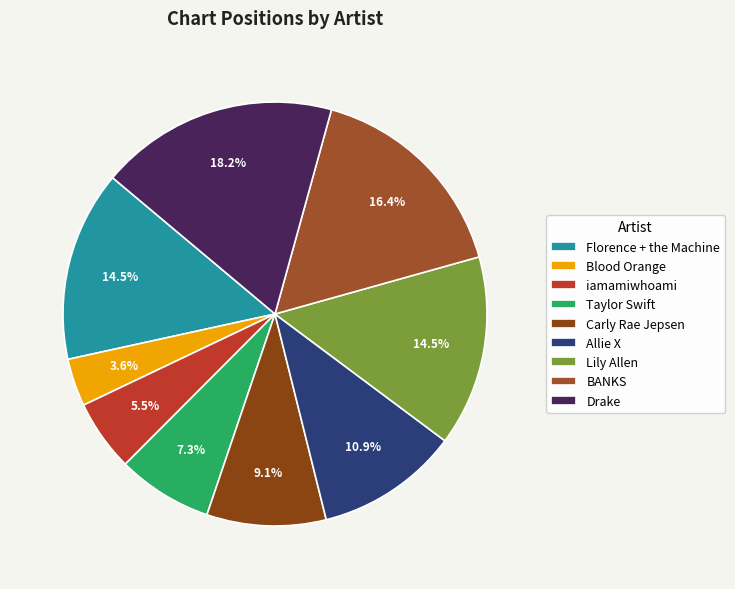

To the nearest percent, what is the difference between the largest and smallest slice percentages?

15%